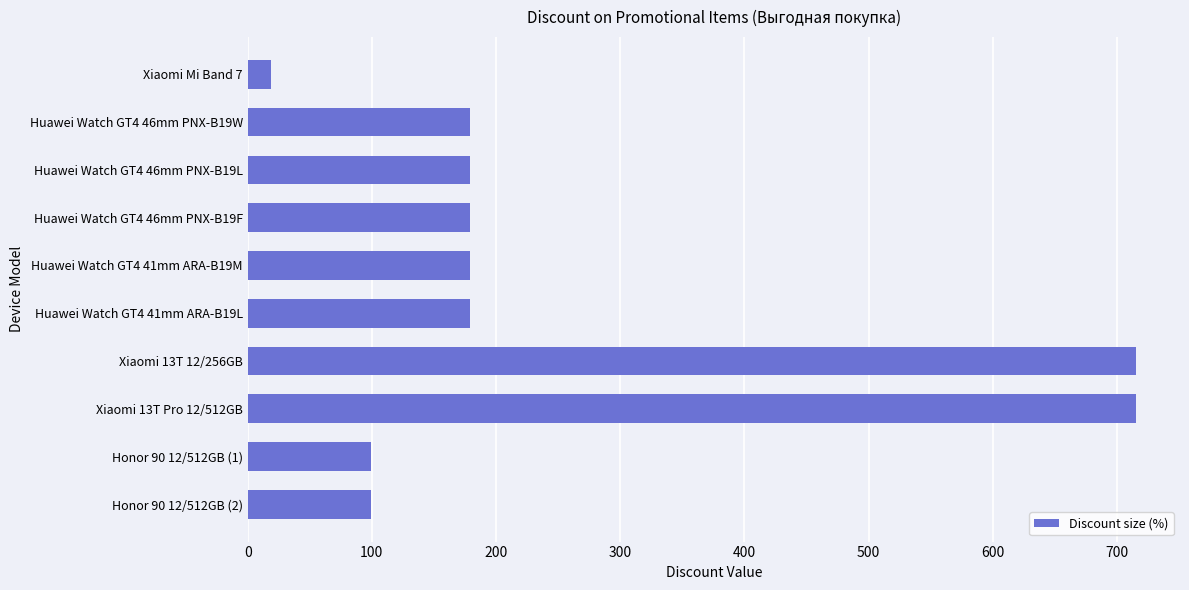

What is the smallest value displayed?

18.9